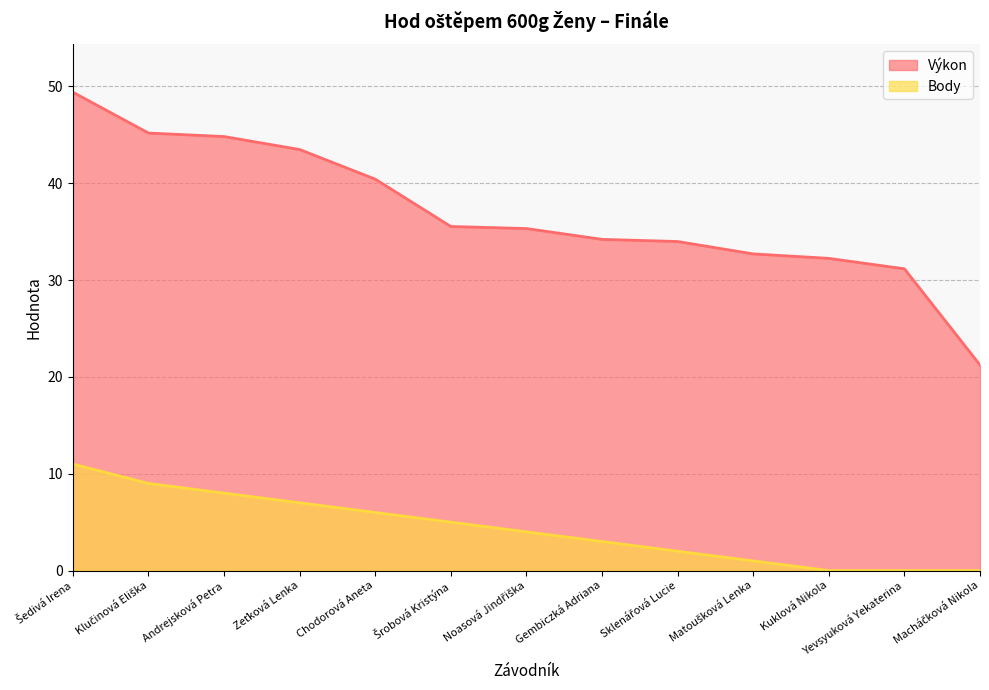

The Body series shows 4.2 at Chodorová Aneta. True or false?

False